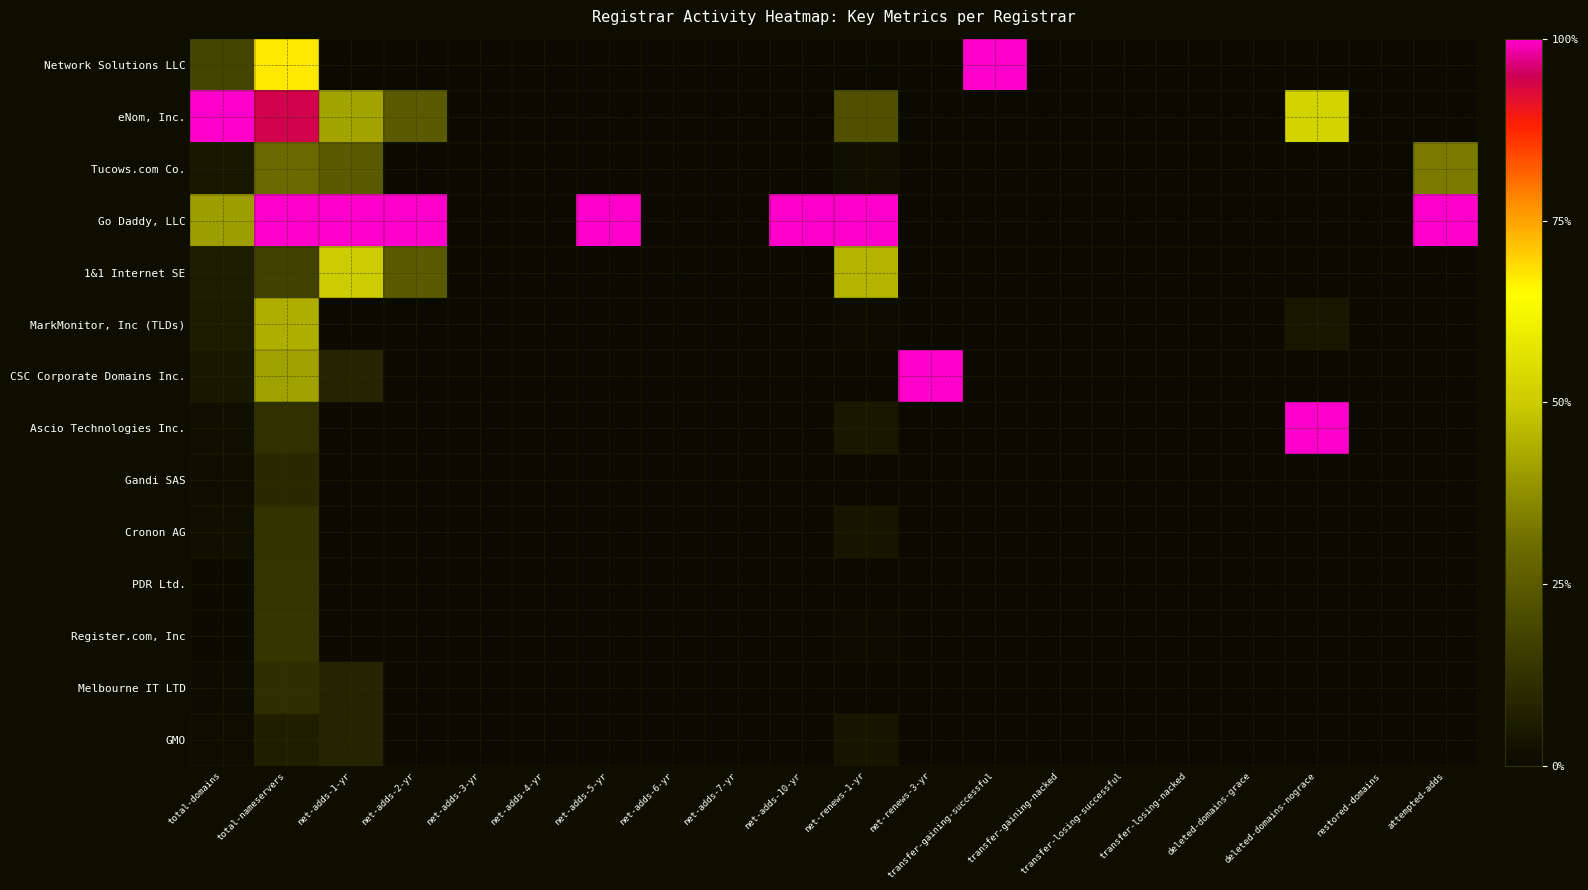

At which category does the chart reach its peak across all series?

transfer-gaining-successful